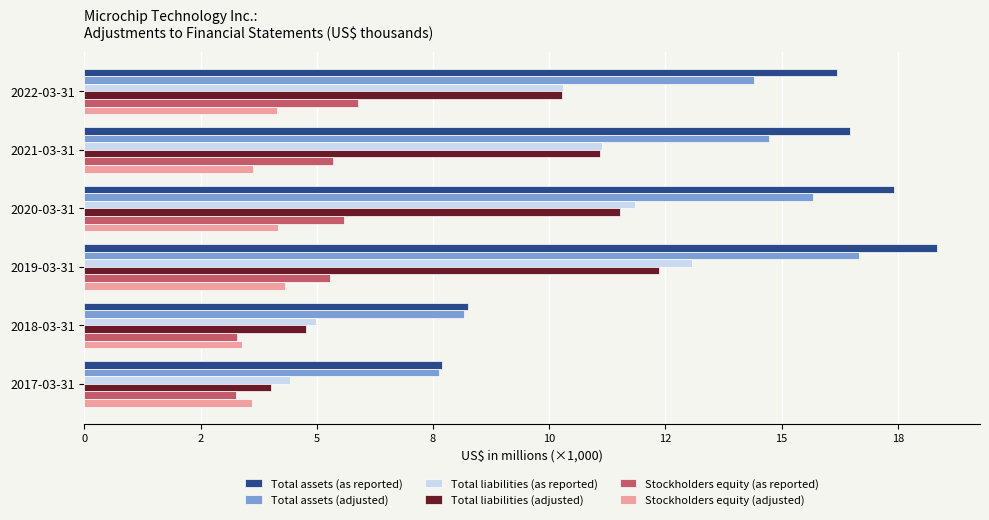

What are all the series names shown in the legend?

Total assets (as reported), Total assets (adjusted), Total liabilities (as reported), Total liabilities (adjusted), Stockholders equity (as reported), Stockholders equity (adjusted)